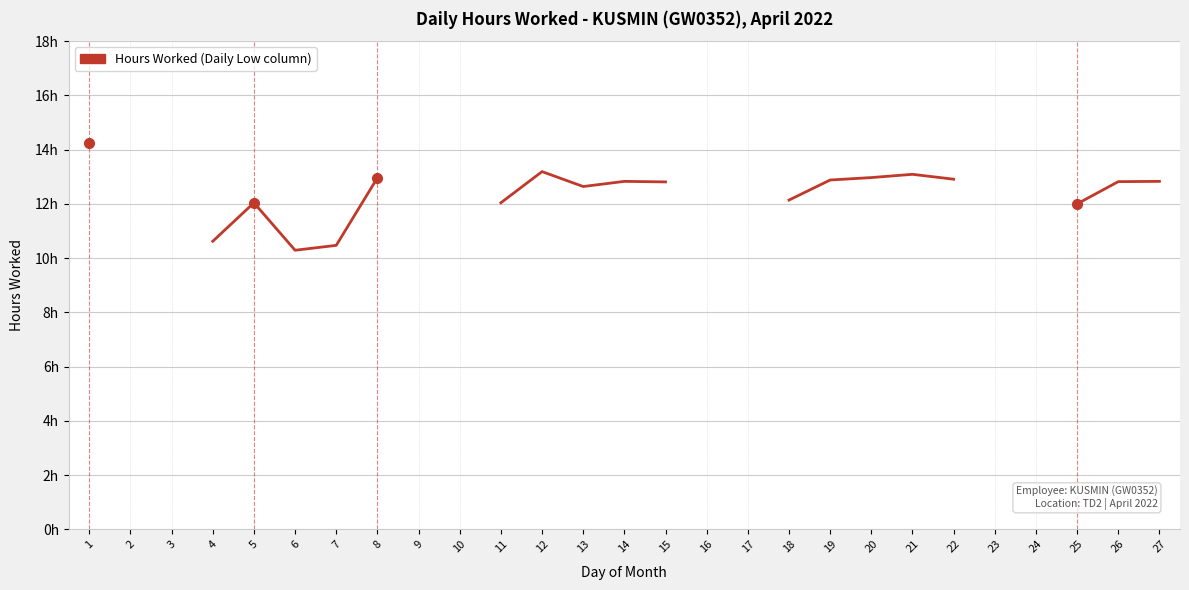

Does the chart have visible grid lines?

Yes